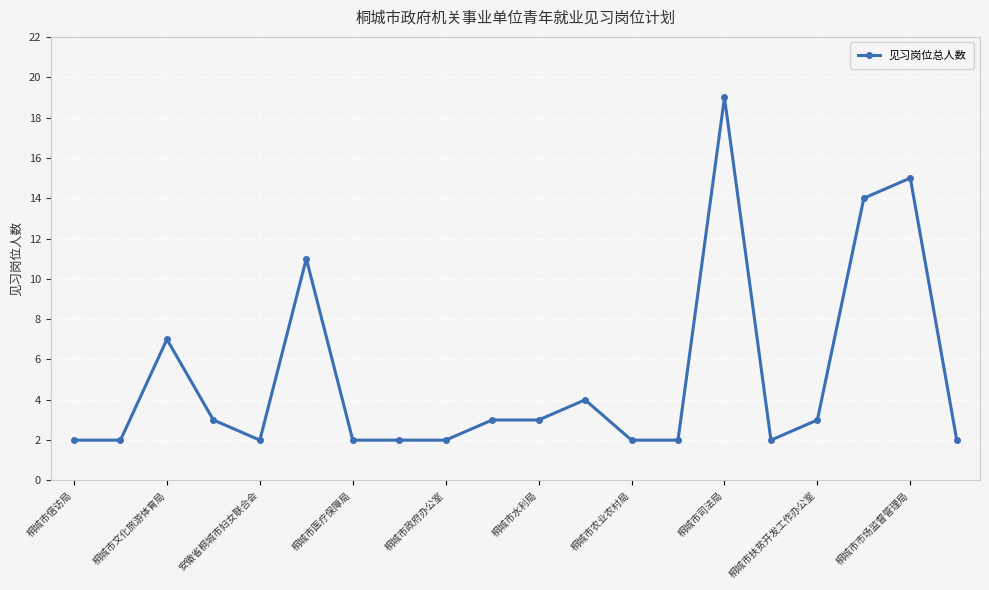

Reading left to right, list all the values displayed in this chart.

2	2	7	3	2	11	2	2	2	3	3	4	2	2	19	2	3	14	15	2